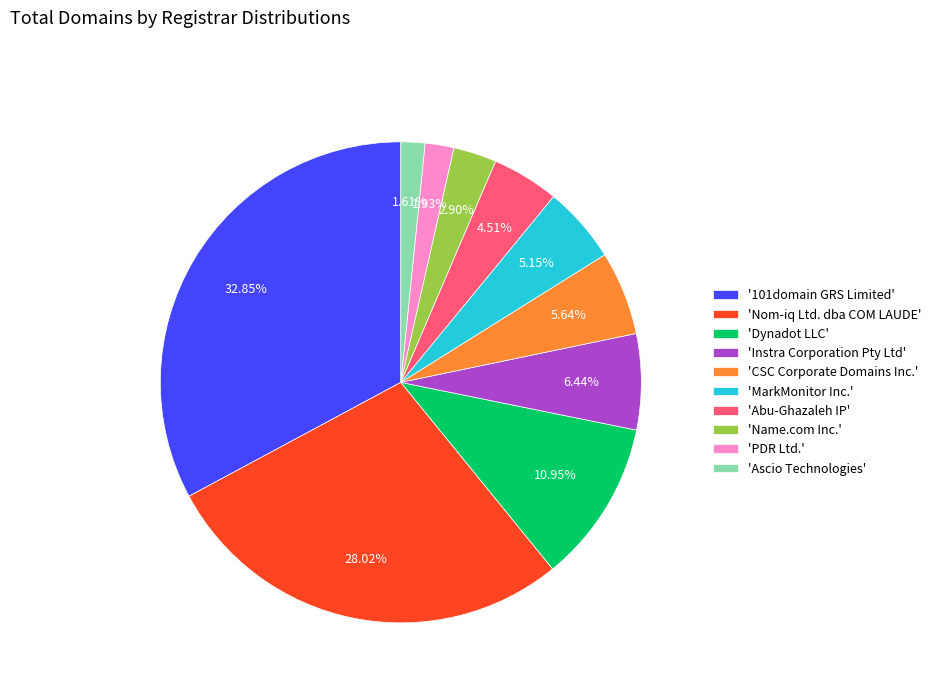

Which has a higher value, 'Name.com Inc.' or 'CSC Corporate Domains Inc.'?

'CSC Corporate Domains Inc.'